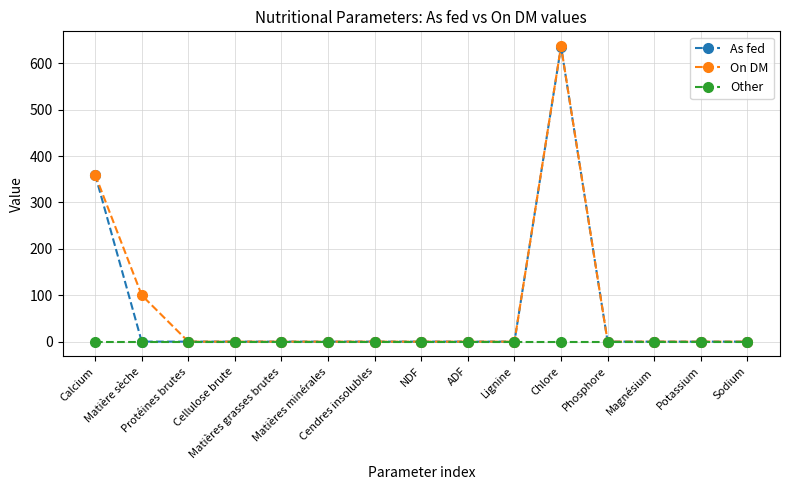

Which series has the widest spread of values?

On DM